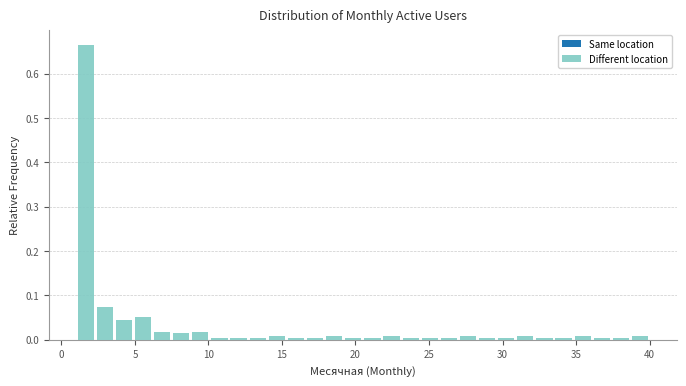

Around what value on the x-axis is the tallest bar? Give the approximate position of its centre, as read against the axis.

1.5